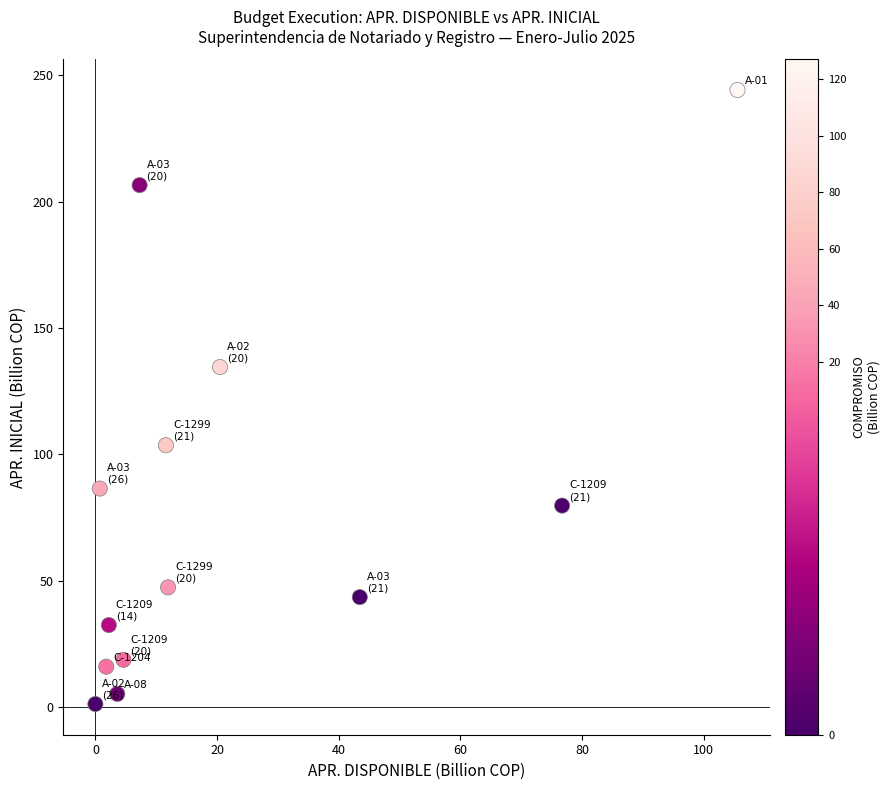

What Y value in the scatter plot is closest to 122?

134.5